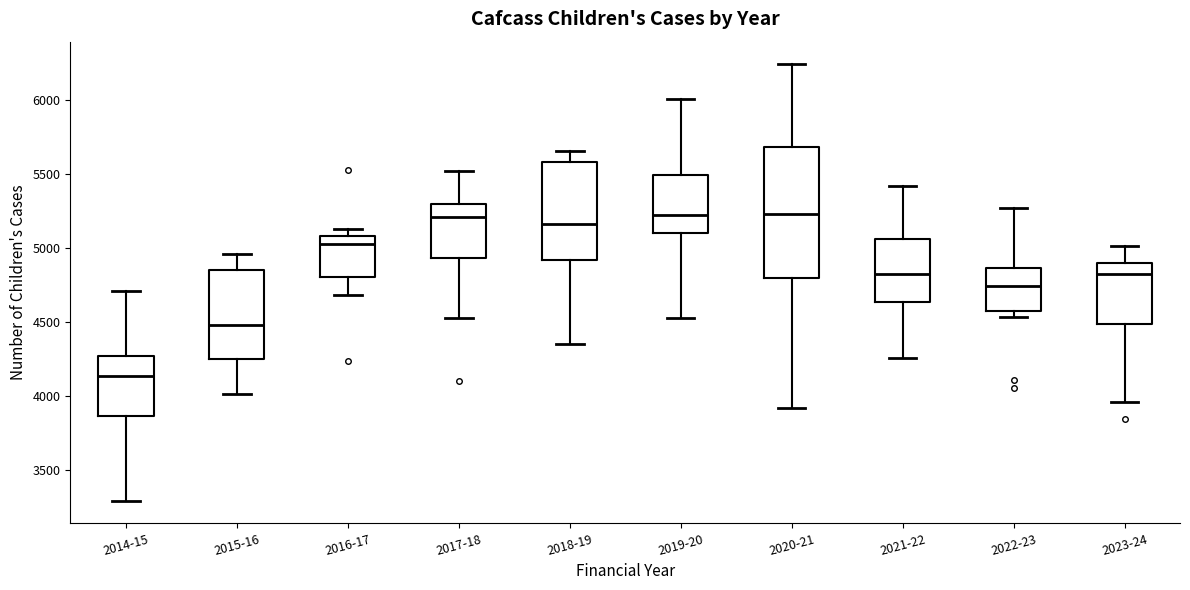

Reading left to right, read every box against the y-axis: the position of its median line, the range the box covers, and the ends of its whiskers. The values are not printed on the chart, so give them approximately, as read against the axis.

2014-15: median 4150, box 3850 to 4250, whiskers 3300 to 4700
2015-16: median 4450, box 4250 to 4850, whiskers 4000 to 4950
2016-17: median 5050, box 4800 to 5100, whiskers 4700 to 5150
2017-18: median 5200, box 4950 to 5300, whiskers 4550 to 5500
2018-19: median 5150, box 4900 to 5600, whiskers 4350 to 5650
2019-20: median 5200, box 5100 to 5500, whiskers 4500 to 6000
2020-21: median 5250, box 4800 to 5700, whiskers 3900 to 6250
2021-22: median 4800, box 4650 to 5050, whiskers 4250 to 5400
2022-23: median 4750, box 4550 to 4850, whiskers 4550 (just below the box's lower edge) to 5250
2023-24: median 4800, box 4500 to 4900, whiskers 3950 to 5000